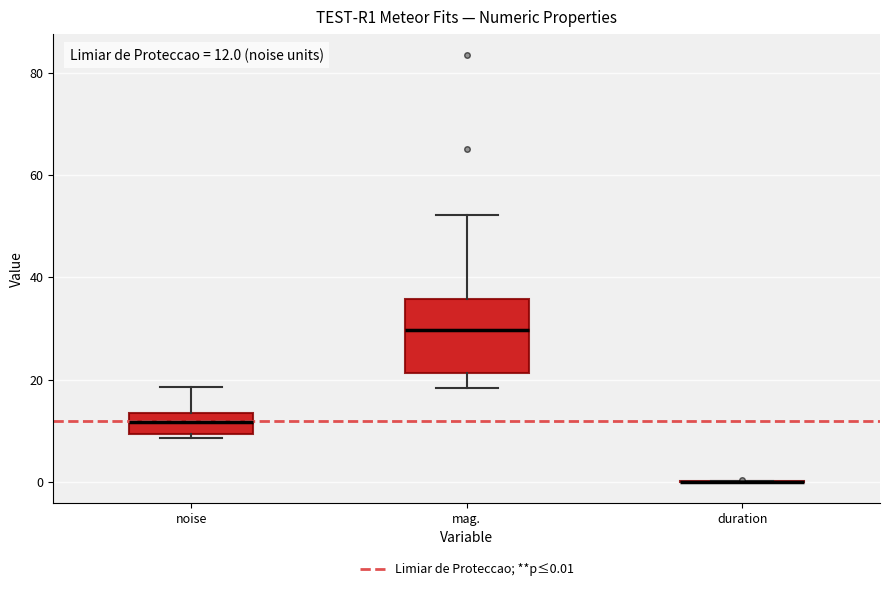

Which box is the tallest, from its lower edge to its upper edge?

mag.